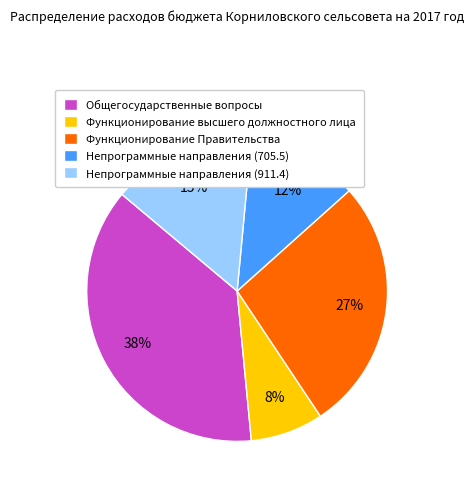

Is it true that Непрограммные направления (911.4) is 8% of the pie?

False